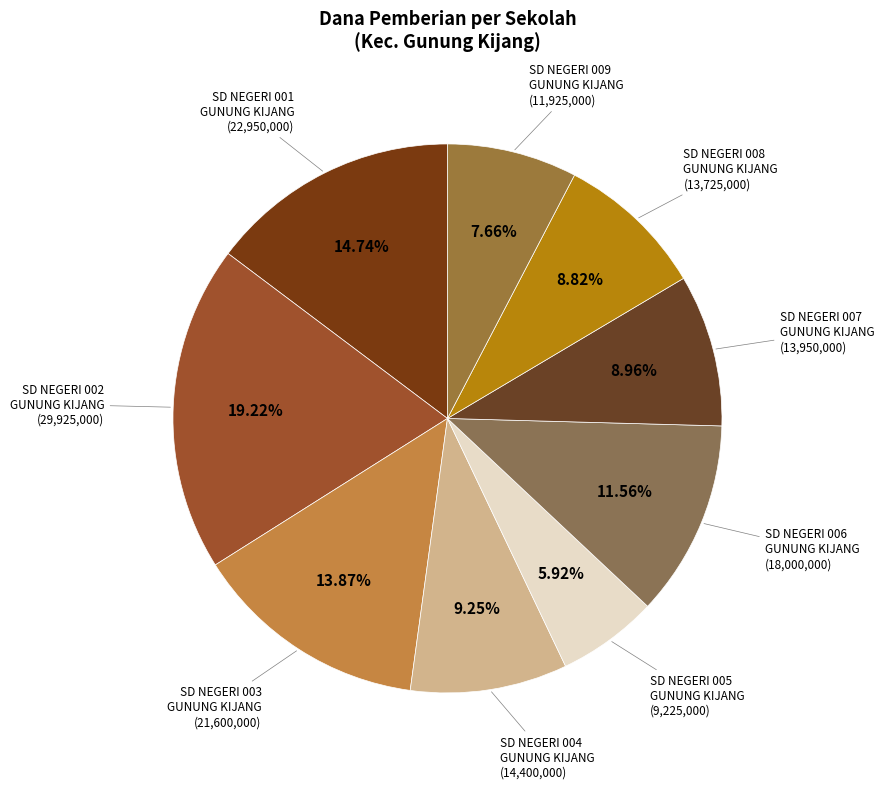

Does any single category account for the majority?

No